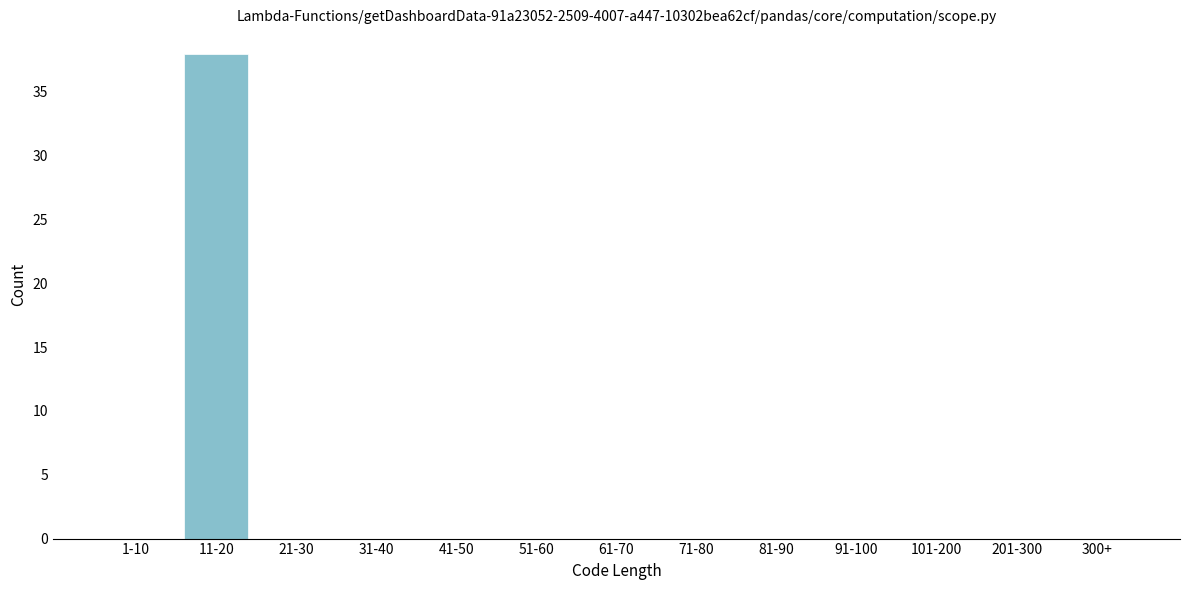

Reading right to left, extract all data points from this chart.

300+=0	201-300=0	101-200=0	91-100=0	81-90=0	71-80=0	61-70=0	51-60=0	41-50=0	31-40=0	21-30=0	11-20=38	1-10=0